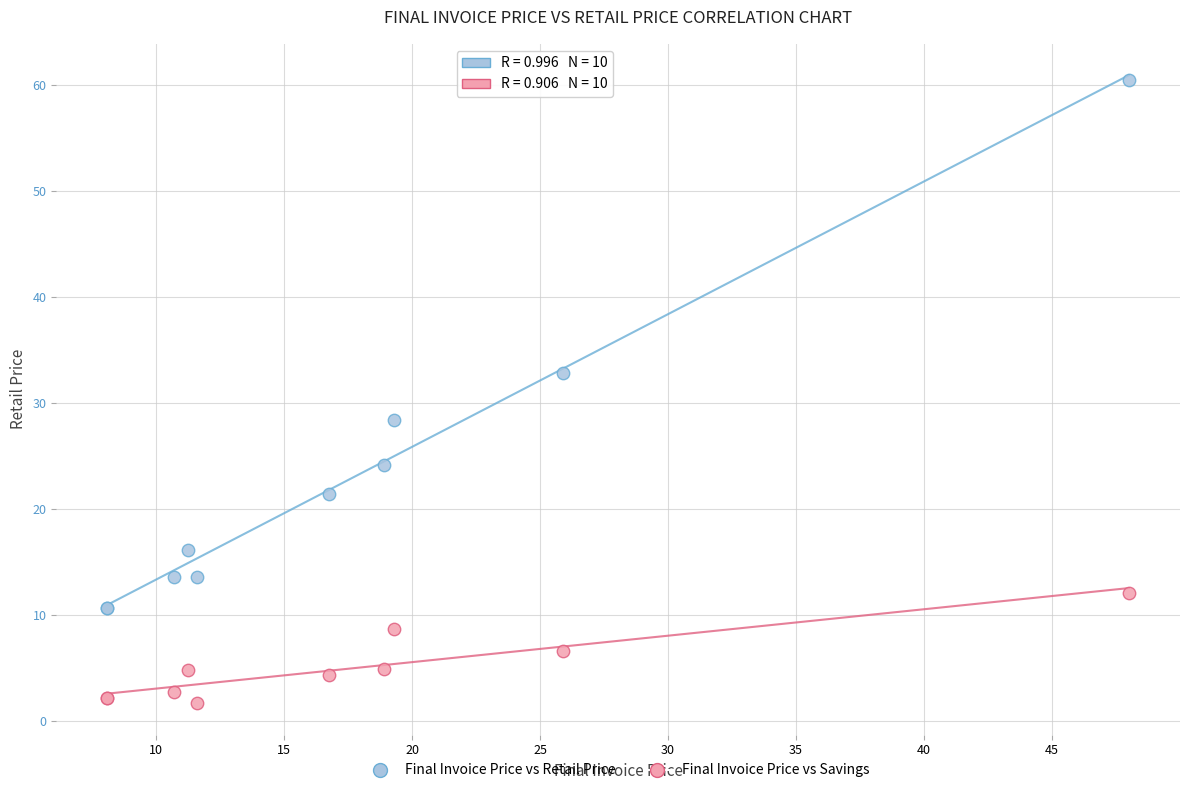

Which series contains the lowest Y value?

Final Invoice Price vs Savings